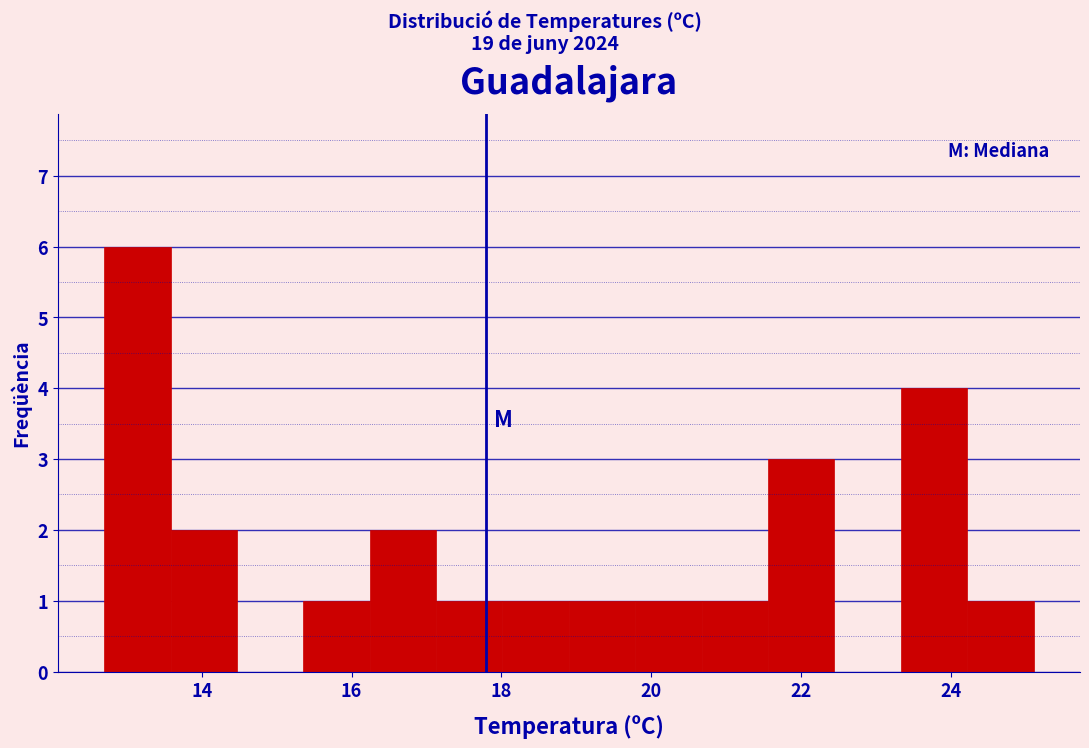

Reading left to right, list every bar in this chart as the range it spans on the x-axis followed by its height. Neither the bar edges nor the heights are printed on the chart, so give them approximately, as read against the axes.

12.8 to 13.6: 6
13.6 to 14.4: 2
14.4 to 15.4: 0
15.4 to 16.2: 1
16.2 to 17.2: 2
17.2 to 18.0: 1
18.0 to 19.0: 1
19.0 to 19.8: 1
19.8 to 20.6: 1
20.6 to 21.6: 1
21.6 to 22.4: 3
22.4 to 23.4: 0
23.4 to 24.2: 4
24.2 to 25.2: 1